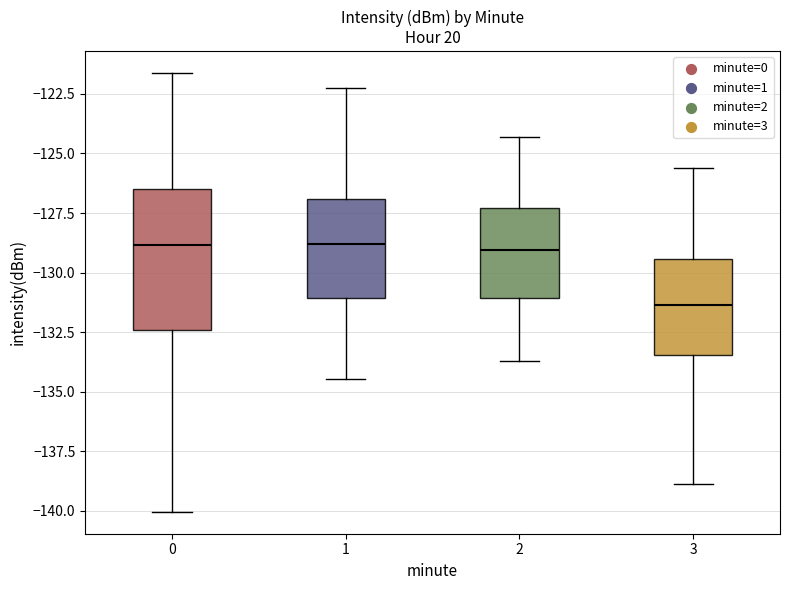

Where is the upper edge of the box at x = 1 on the y-axis? The values are not printed on the chart, so give them approximately, as read against the axis.

-127.0